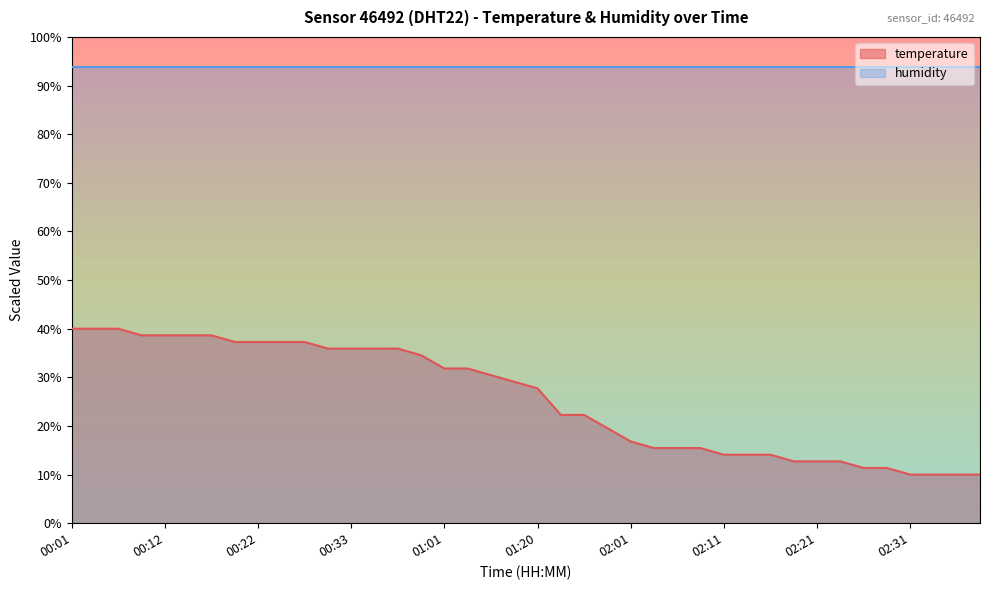

What is the difference between the second highest and minimum values?

30.0